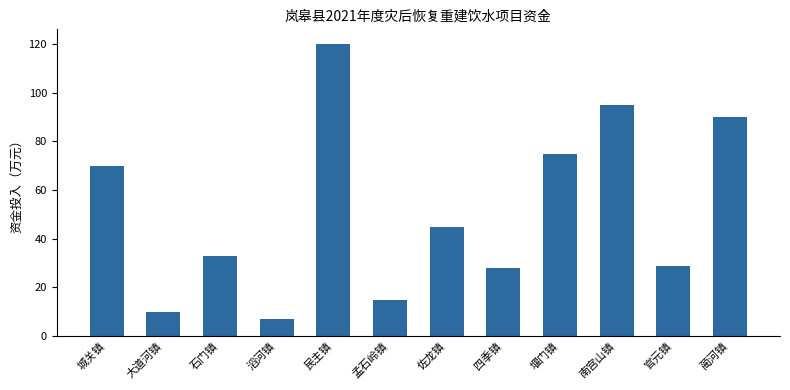

The chart shows a value of 50 at 官元镇. True or false?

False